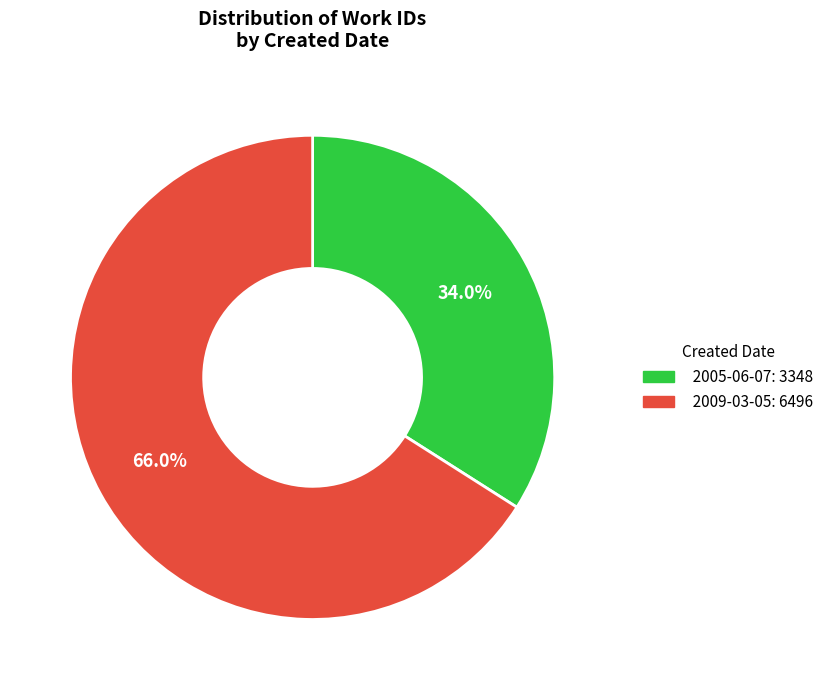

The 2009-03-05 slice represents 66% of the pie. True or false?

True